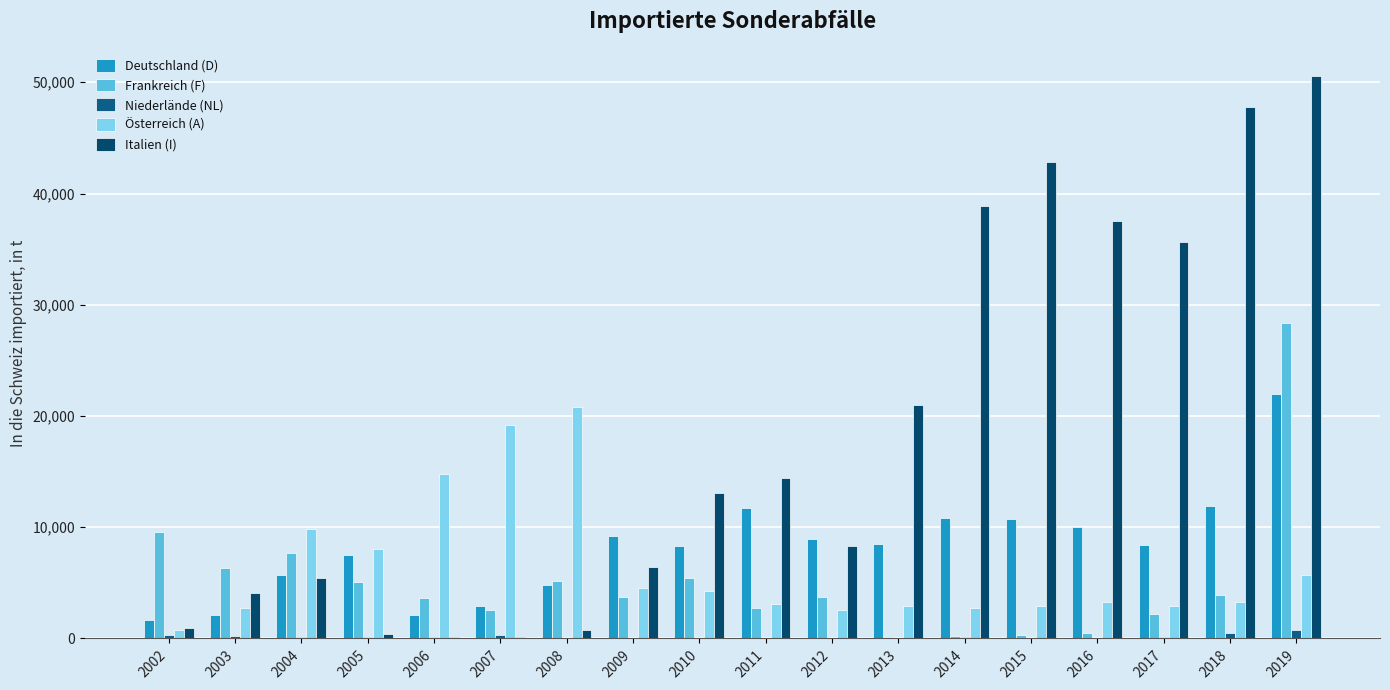

Reading left to right, list all the values displayed in this chart.

Deutschland (D): 1700	2100	5700	7500	2100	2900	4800	9200	8300	11700	8900	8500	10800	10700	10000	8400	11900	22000
Frankreich (F): 9600	6300	7700	5100	3600	2600	5200	3700	5400	2700	3700	100	200	300	500	2200	3900	28400
Niederlände (NL): 300	200	100	100	100	300	0	0	0	0	50	0	100	0	50	120	500	800
Österreich (A): 800	2700	9800	8000	14800	19200	20800	4500	4300	3100	2600	2900	2700	2900	3300	2900	3300	5700
Italien (I): 900	4100	5400	400	100	100	800	6400	13100	14400	8300	21000	38900	42800	37500	35600	47800	50600